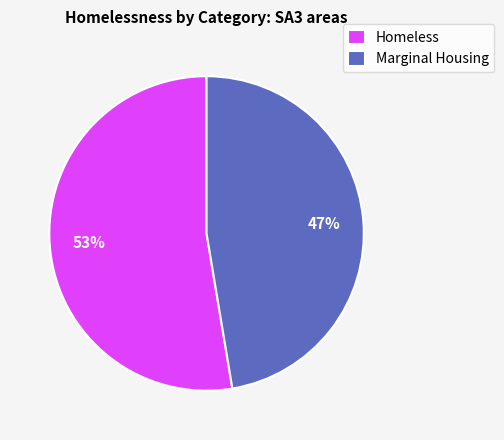

Which has a higher value, Marginal Housing or Homeless?

Homeless